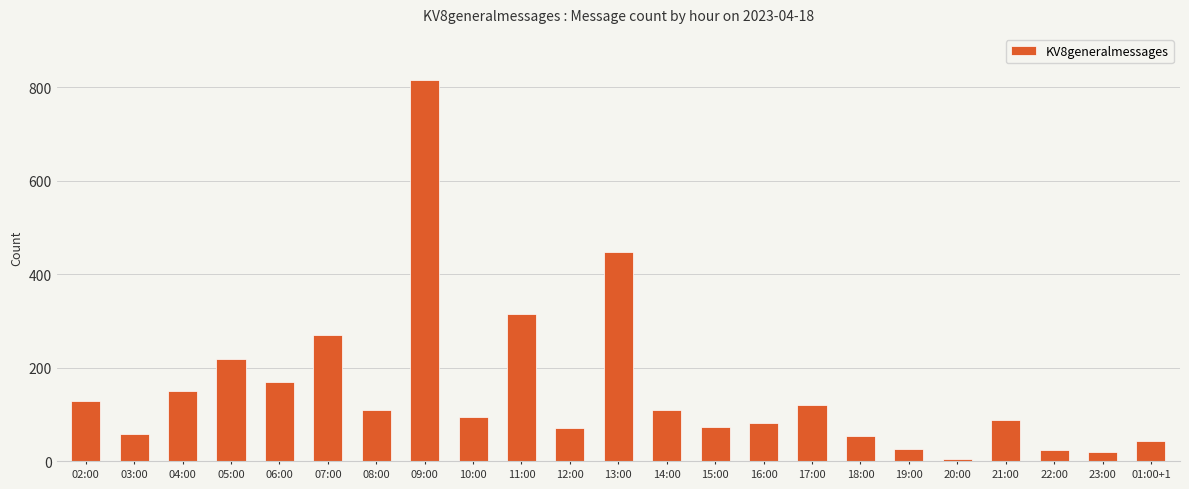

What is the ratio of the value at 16:00 to the value at 14:00?

0.8